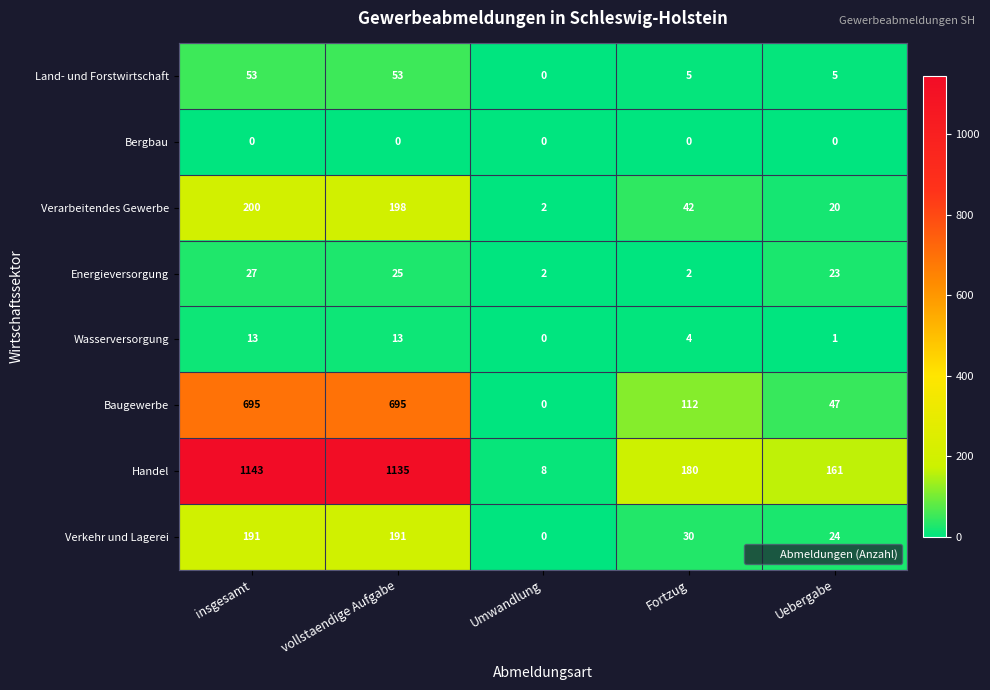

What is the difference between the highest and lowest values at Uebergabe?

161